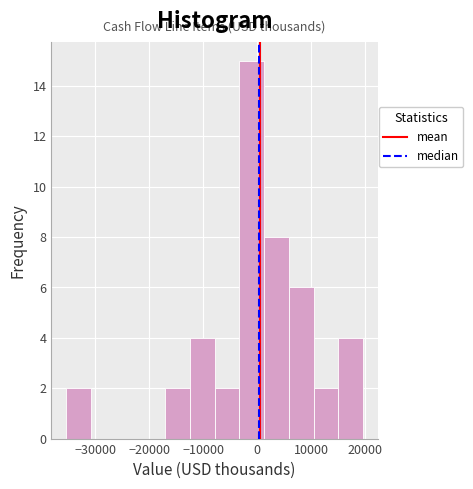

Reading left to right, transcribe this chart: for each bar, give the range it covers on the x-axis and its height. Neither the bar edges nor the heights are printed on the chart, so give them approximately, as read against the axes.

-35000 to -31000: 2
-31000 to -26000: 0
-26000 to -22000: 0
-22000 to -17000: 0
-17000 to -12000: 2
-12000 to -8000: 4
-8000 to -3000: 2
-3000 to 1000: 15
1000 to 6000: 8
6000 to 10000: 6
10000 to 15000: 2
15000 to 20000: 4